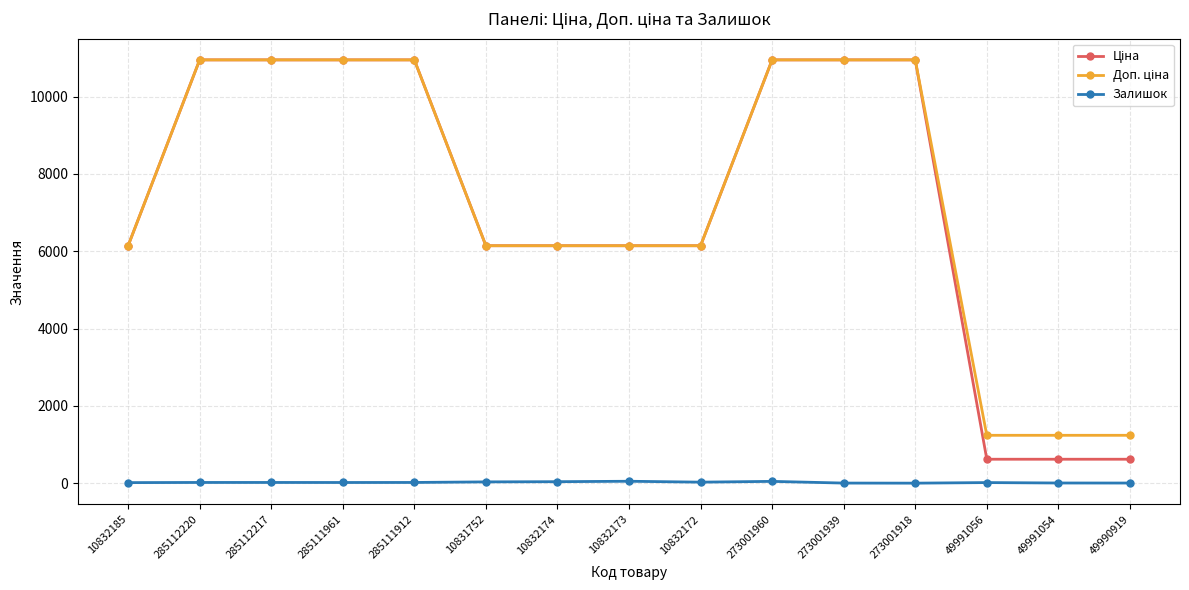

At how many categories does at least one series exceed 2040?

12